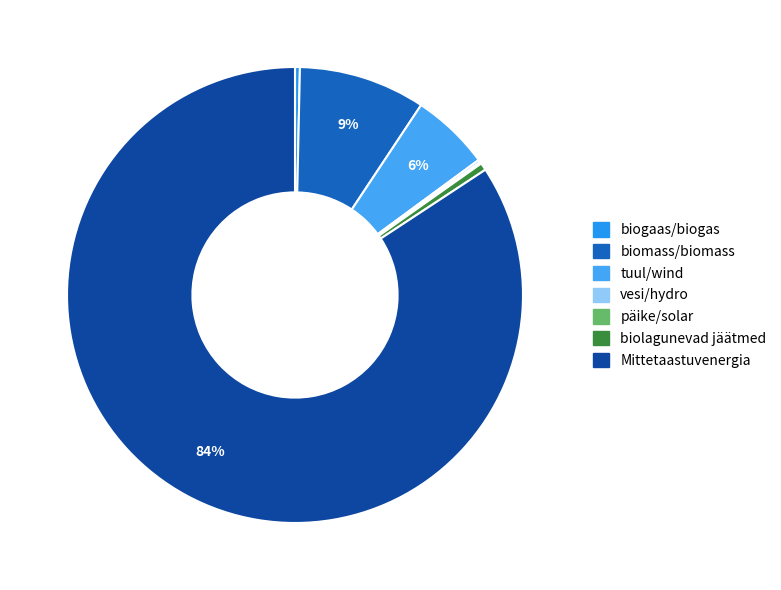

To the nearest percent, what is the average slice percentage?

14%